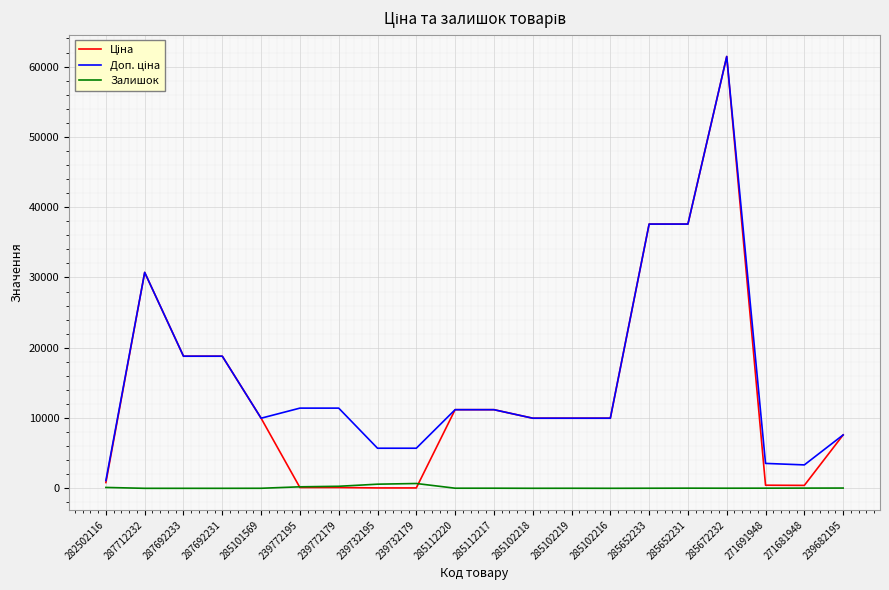

What is the greatest value displayed?

61434.3